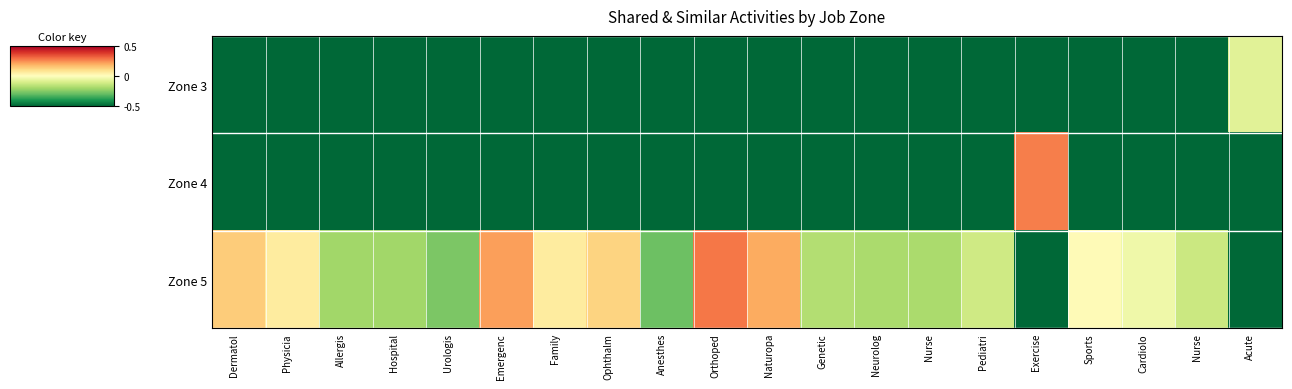

At which category does the chart reach its minimum across all series?

Dermatol